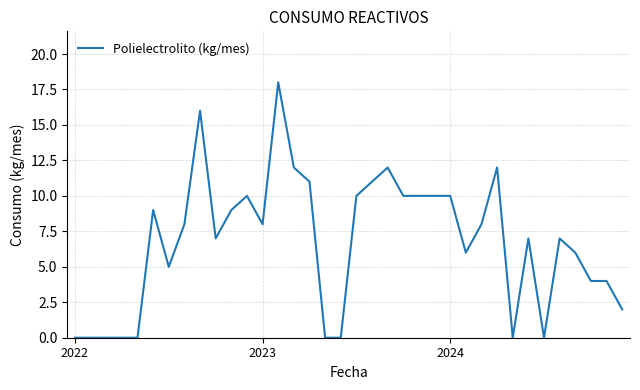

What is the greatest value displayed?

18